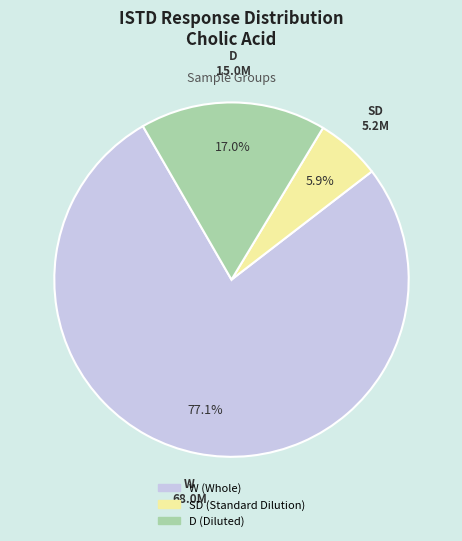

Is there a majority slice in this chart?

Yes